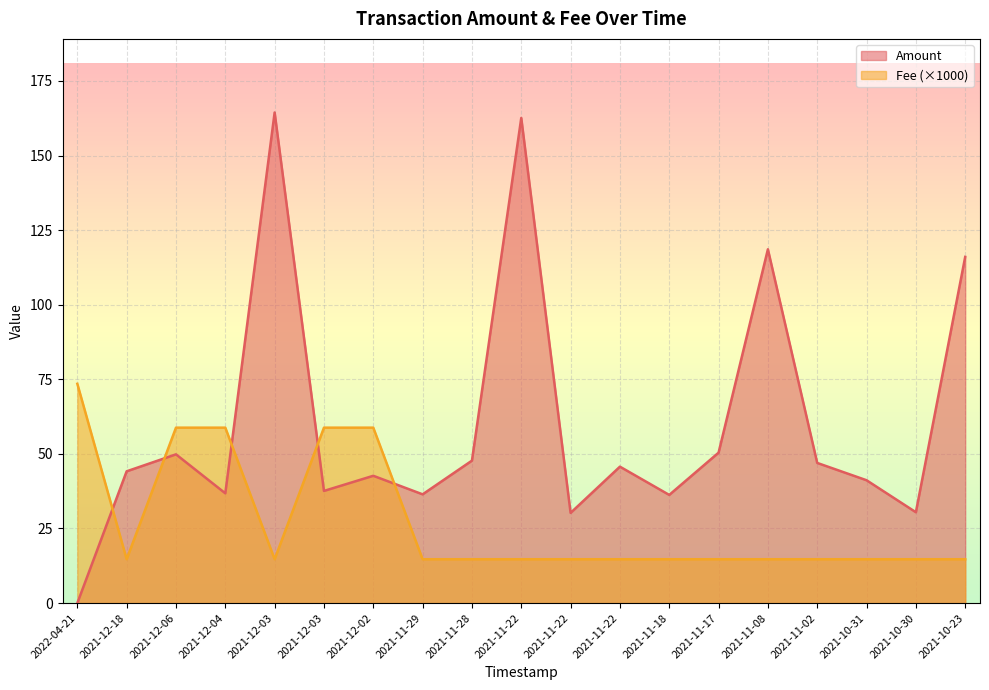

Rank the series by their average value, from highest to lowest.

Amount, Fee (×1000)